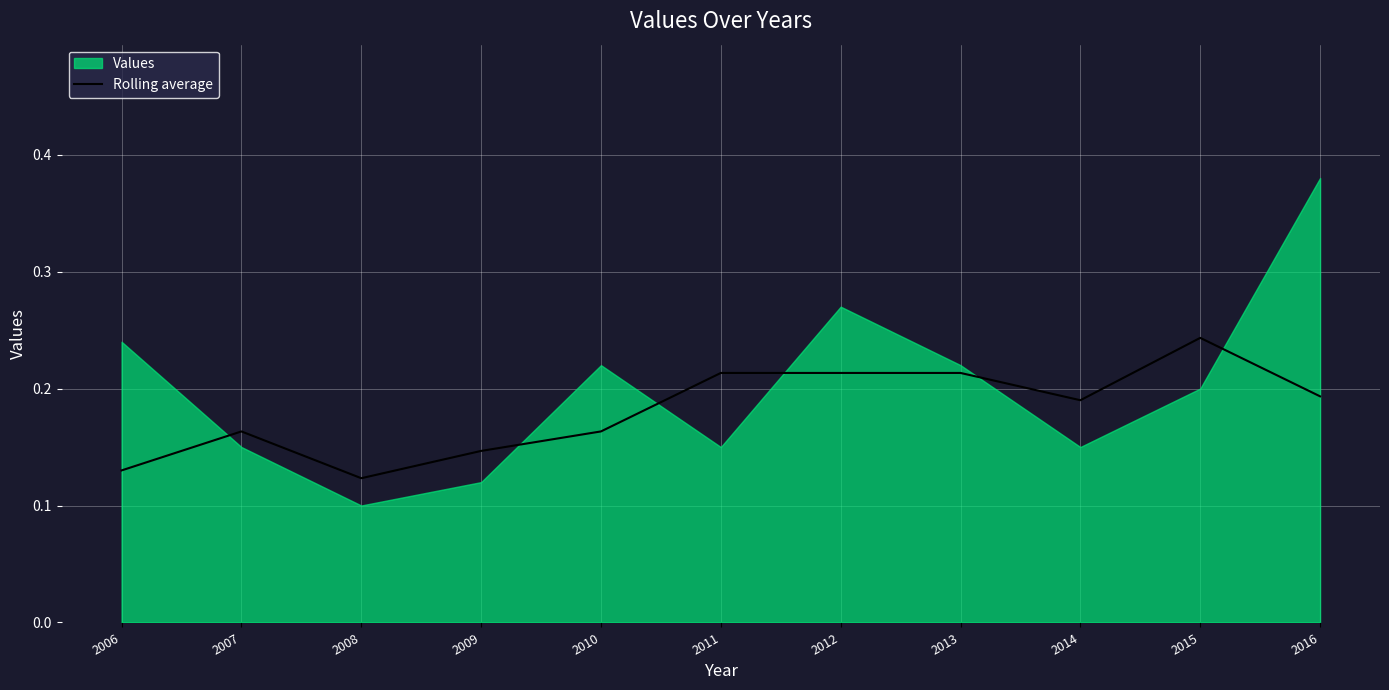

How many values are between 0 and 1?

11